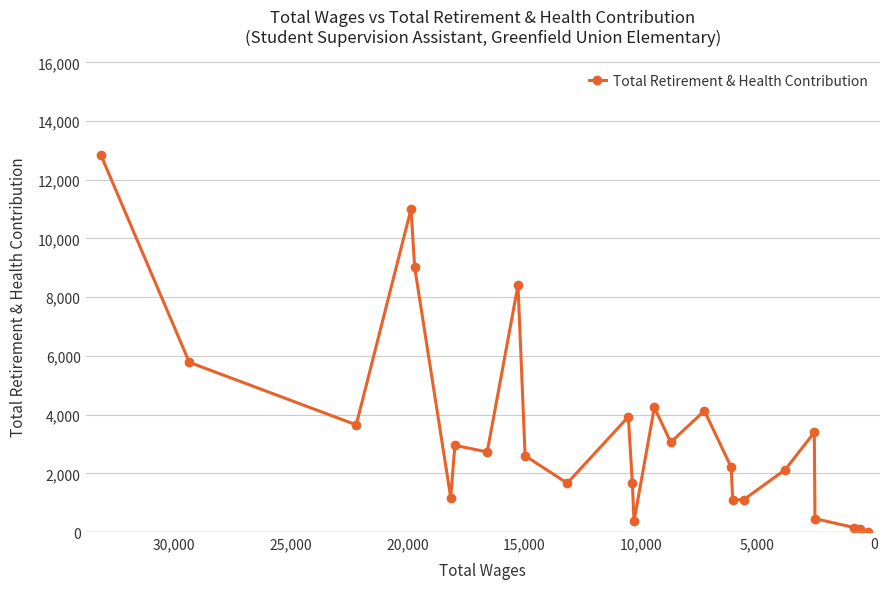

What is the greatest value displayed?

12828